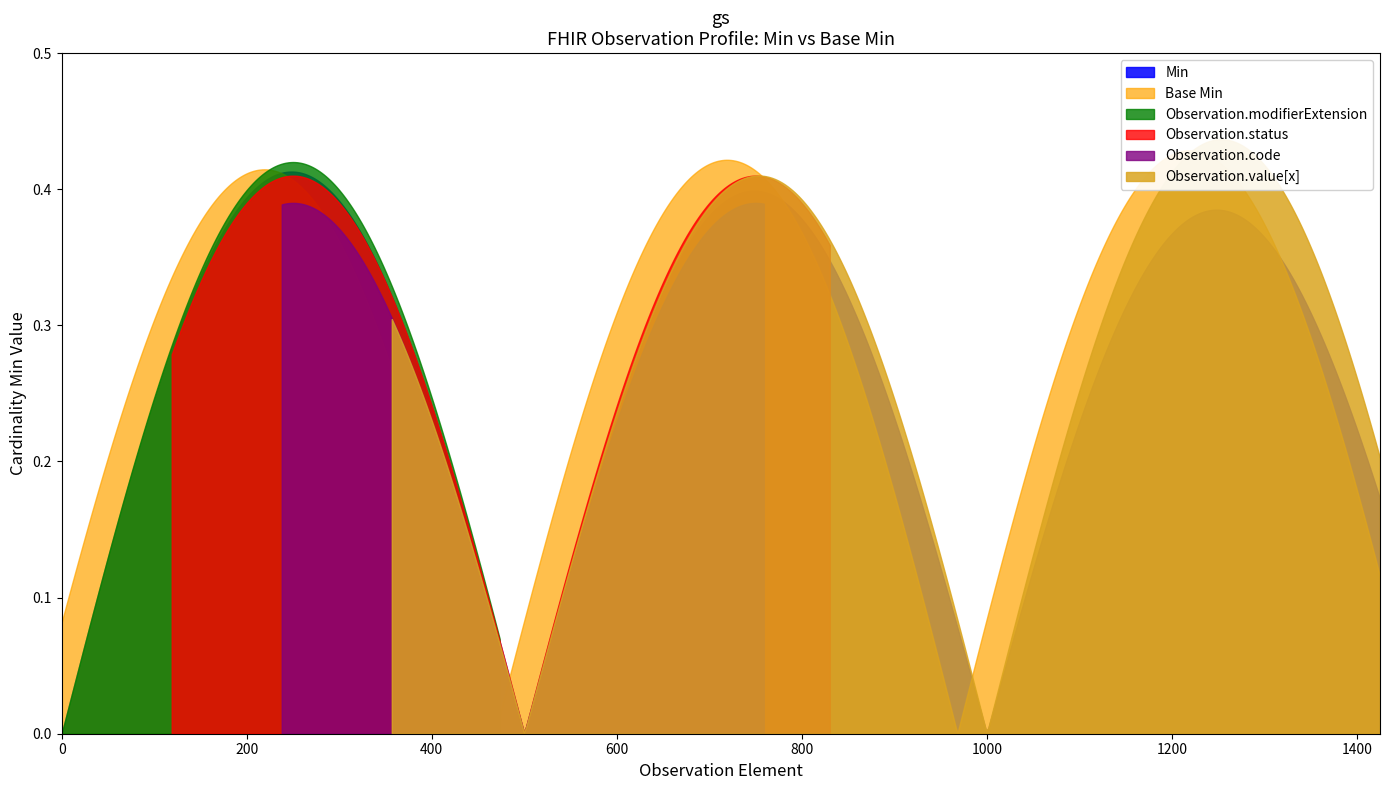

The Min series shows 1 at Observation.issued. True or false?

False